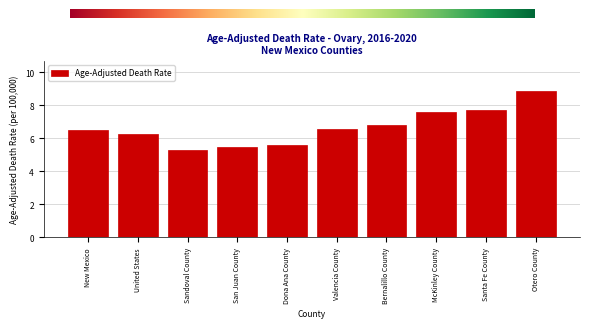

Reading left to right, transcribe all the data shown in this chart.

New Mexico=6.5	United States=6.3	Sandoval County=5.3	San Juan County=5.5	Dona Ana County=5.6	Valencia County=6.6	Bernalillo County=6.8	McKinley County=7.6	Santa Fe County=7.7	Otero County=8.9